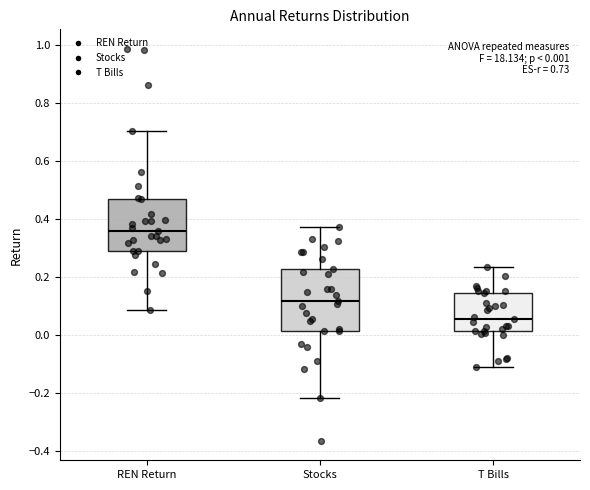

Which box is the tallest, from its lower edge to its upper edge?

Stocks